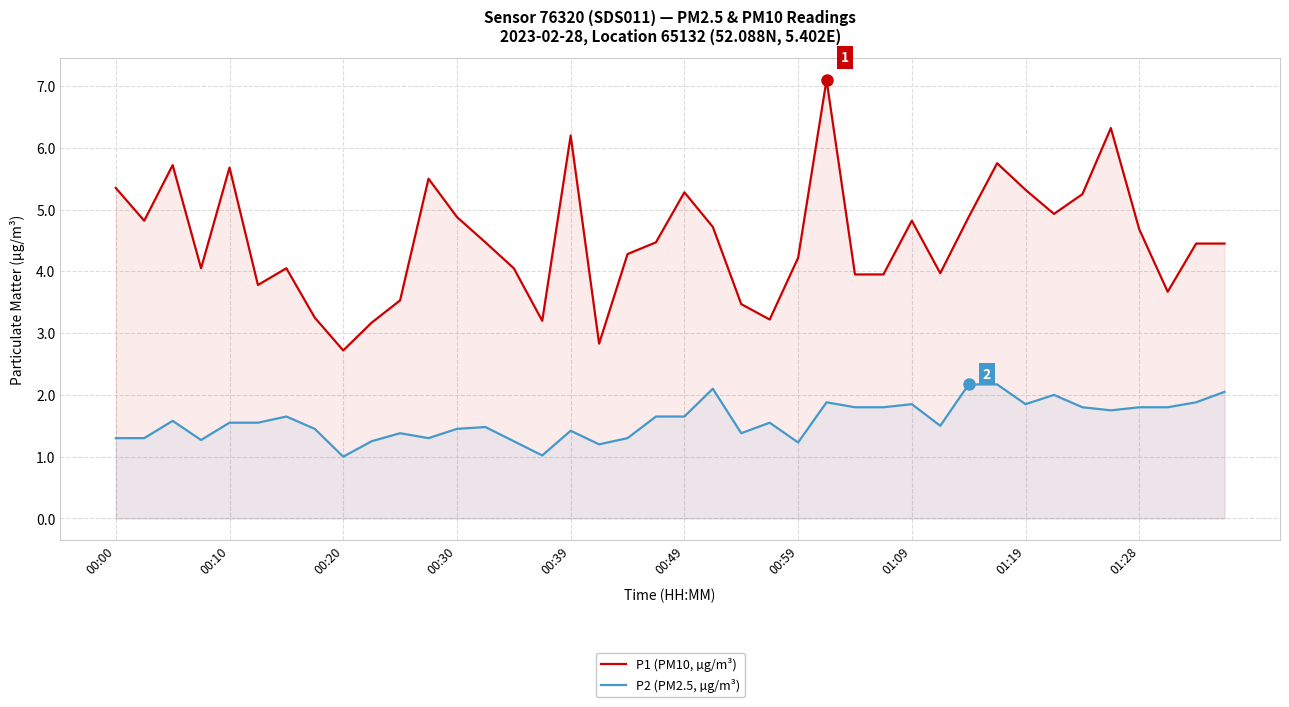

How many interior local peaks does the P2 (PM2.5, µg/m³) series have?

10